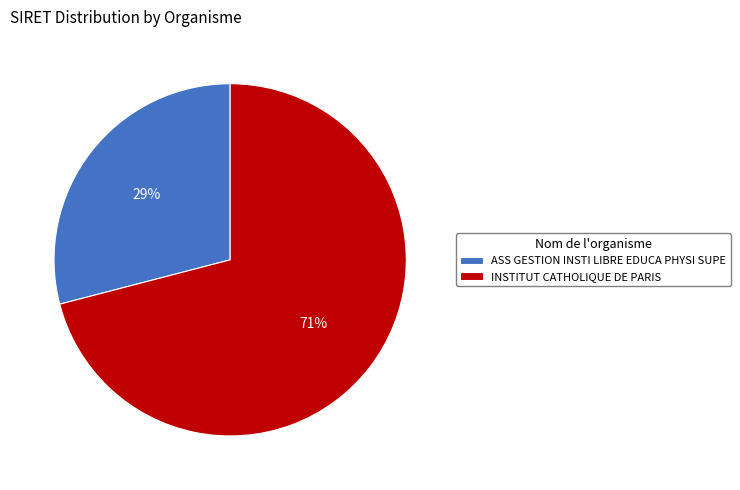

What is the ratio of the value at INSTITUT CATHOLIQUE DE PARIS to the value at ASS GESTION INSTI LIBRE EDUCA PHYSI SUPE?

2.4